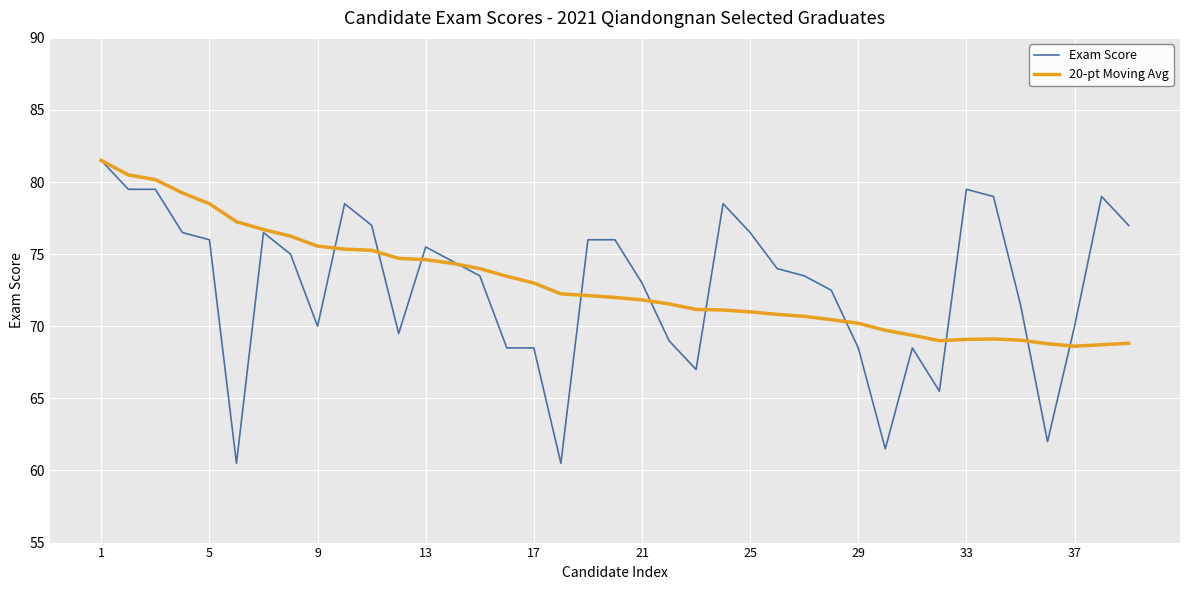

Which series has the largest range (max minus min)?

Exam Score